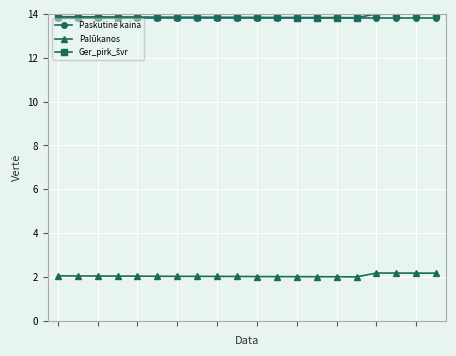

At how many categories does at least one series exceed 13?

20